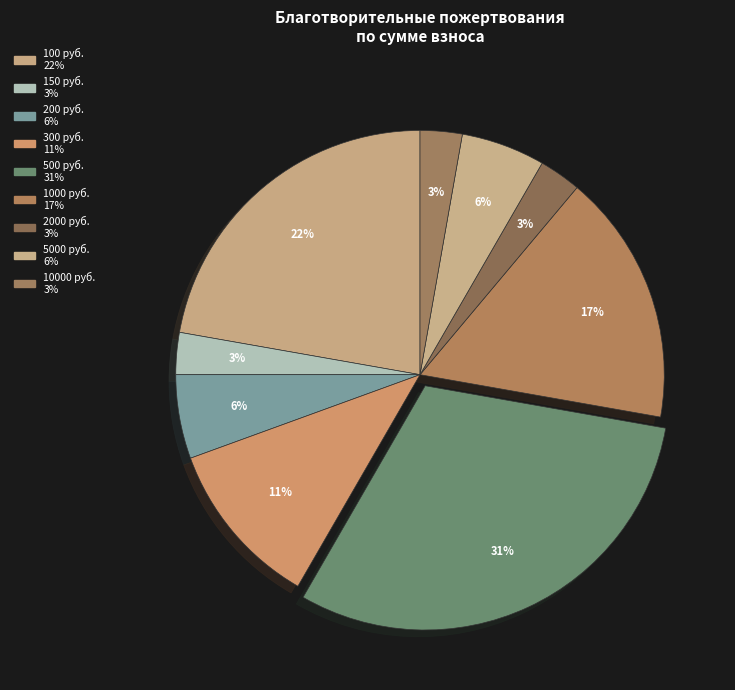

How many segments does this pie chart have?

9